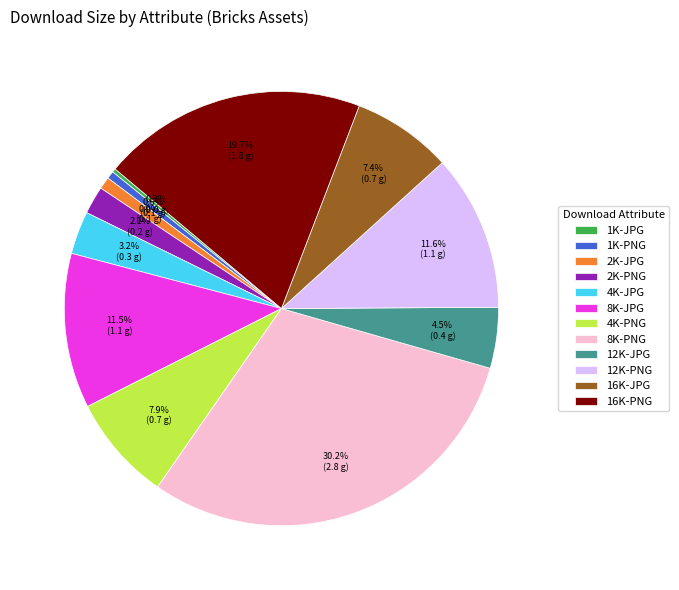

Does 4K-JPG represent more than half of the total?

No